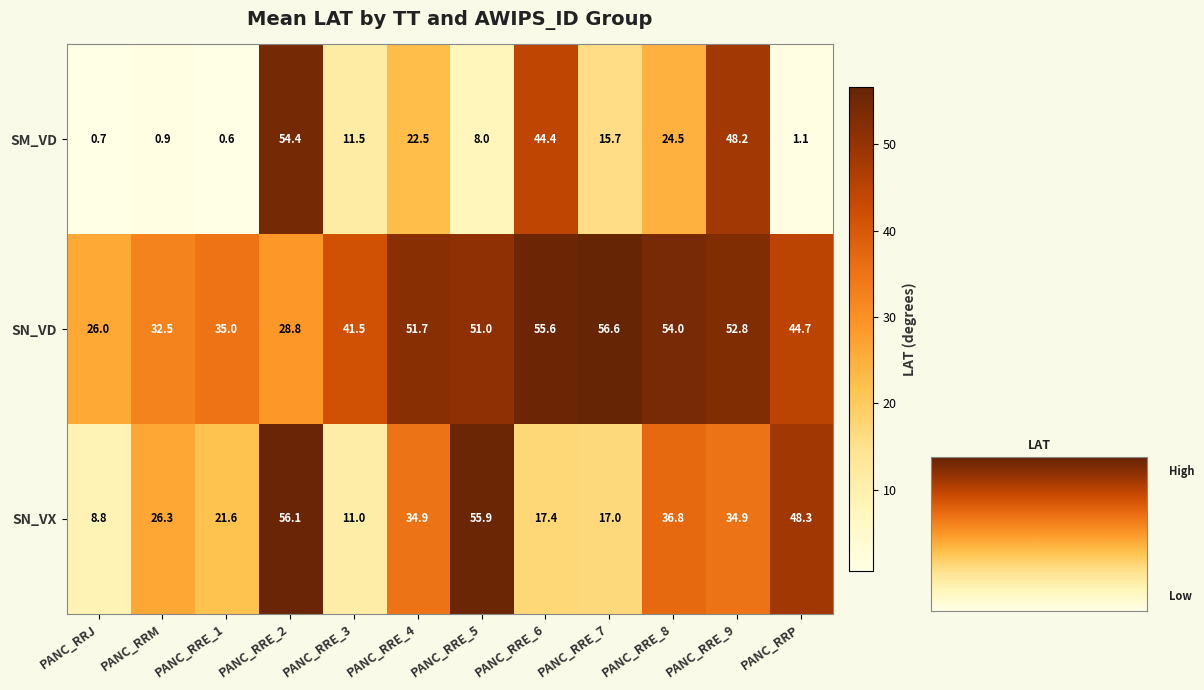

What is the difference between the SM_VD values at PANC_RRE_6 and PANC_RRE_9?

3.8